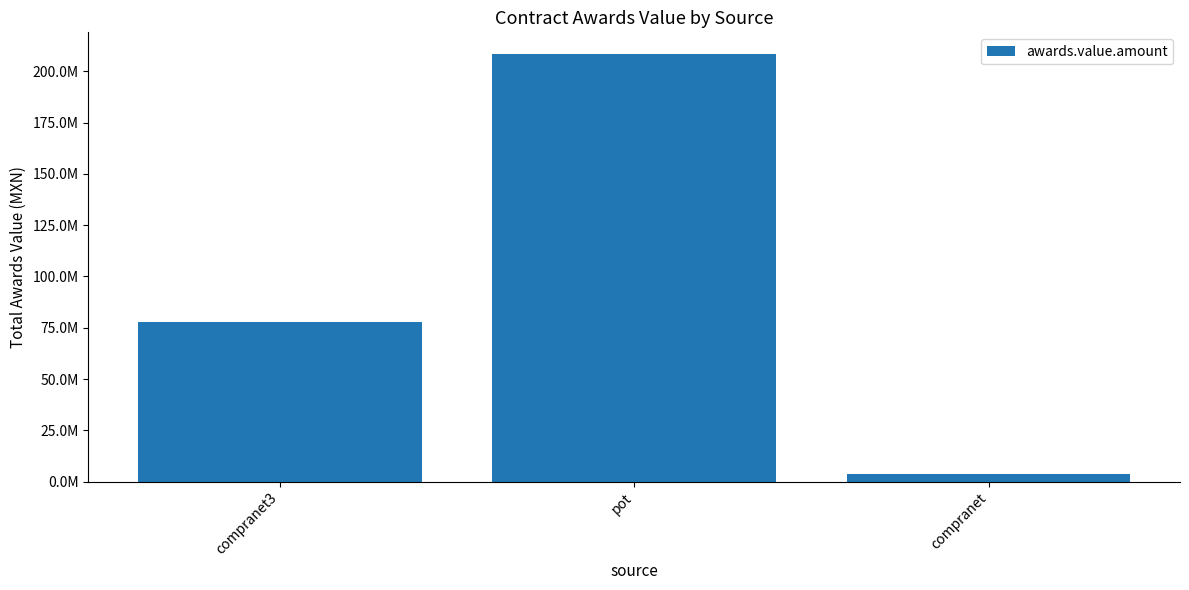

Which category has the lowest value across all series?

compranet